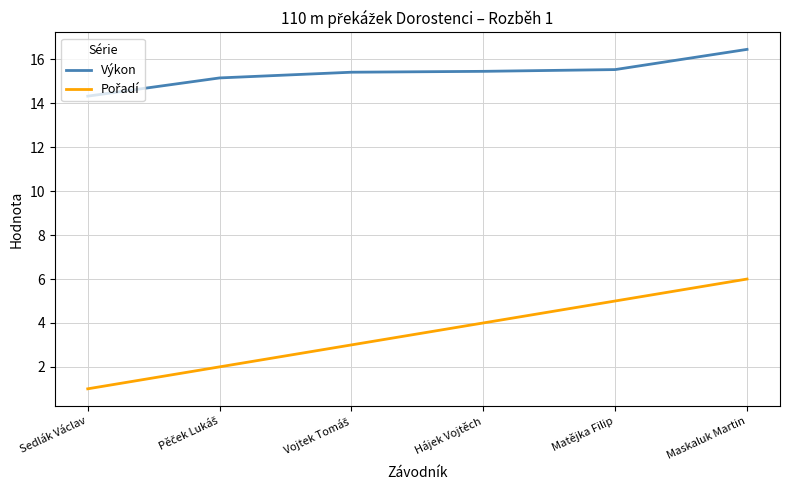

At which label does Výkon reach its minimum?

Sedlák Václav